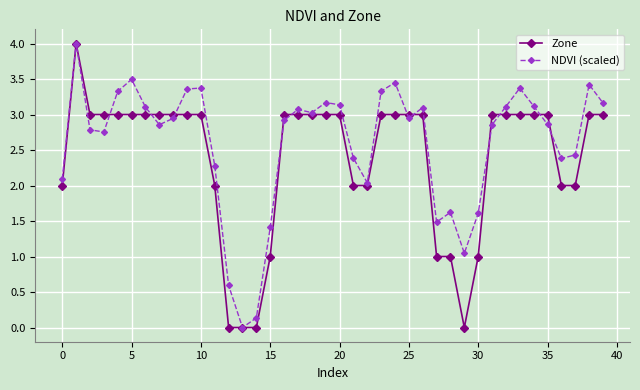

True or false: Zone and NDVI (scaled) cross at least once.

True